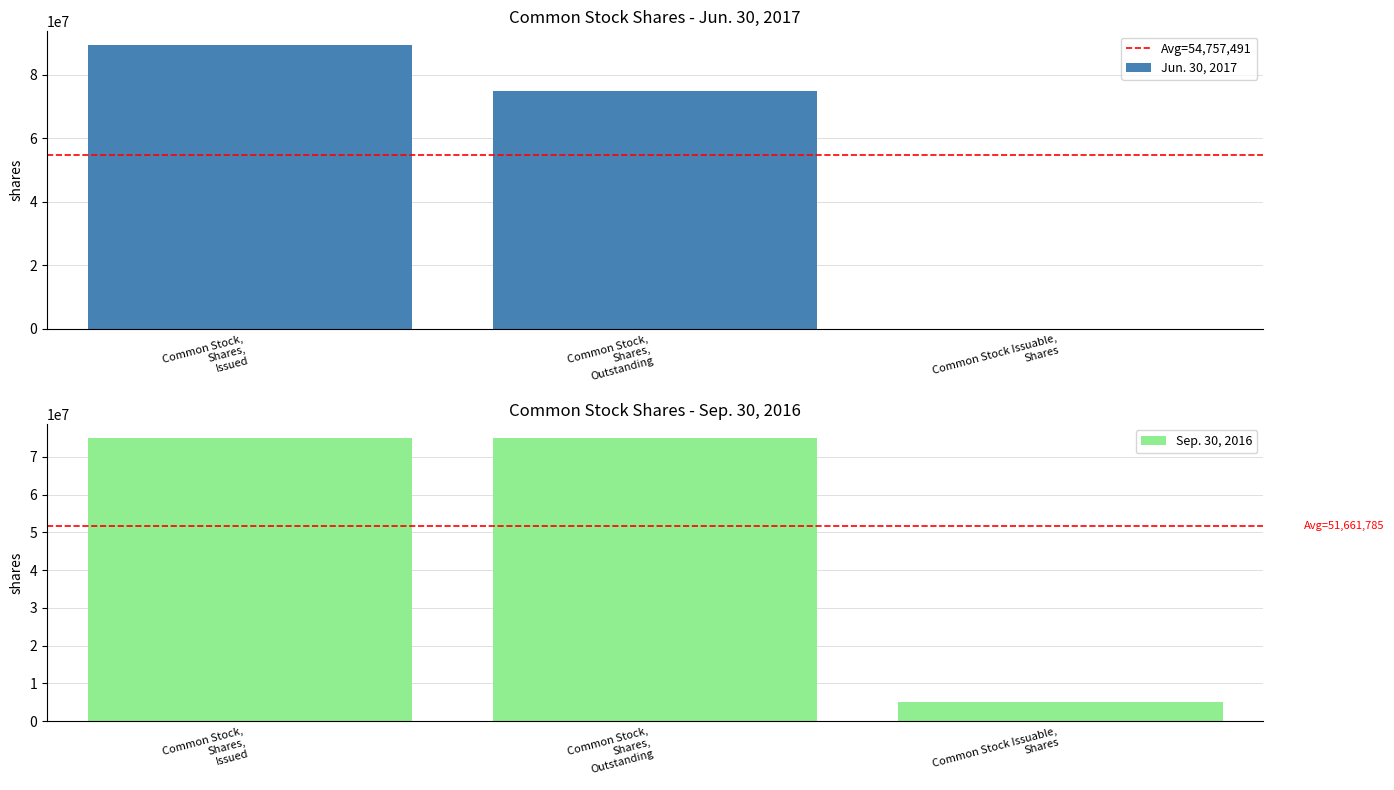

What is the sum of the Sep. 30, 2016 values at Common Stock Issuable, Shares and Common Stock, Shares, Issued?

80017002